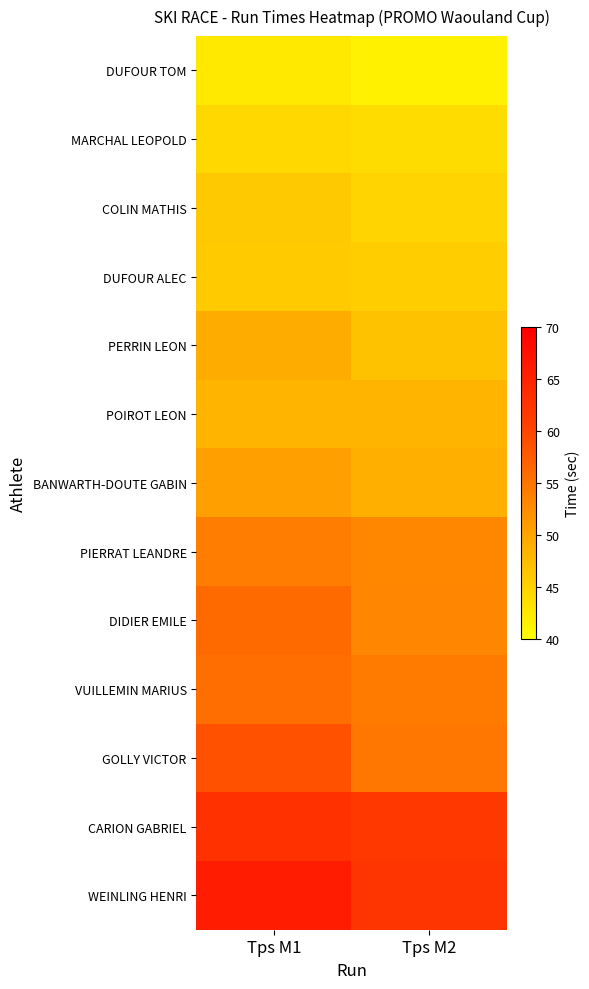

Rank the series at Tps M1 from lowest to highest value.

DUFOUR TOM, MARCHAL LEOPOLD, DUFOUR ALEC, COLIN MATHIS, POIROT LEON, PERRIN LEON, BANWARTH-DOUTE GABIN, PIERRAT LEANDRE, VUILLEMIN MARIUS, DIDIER EMILE, GOLLY VICTOR, CARION GABRIEL, WEINLING HENRI